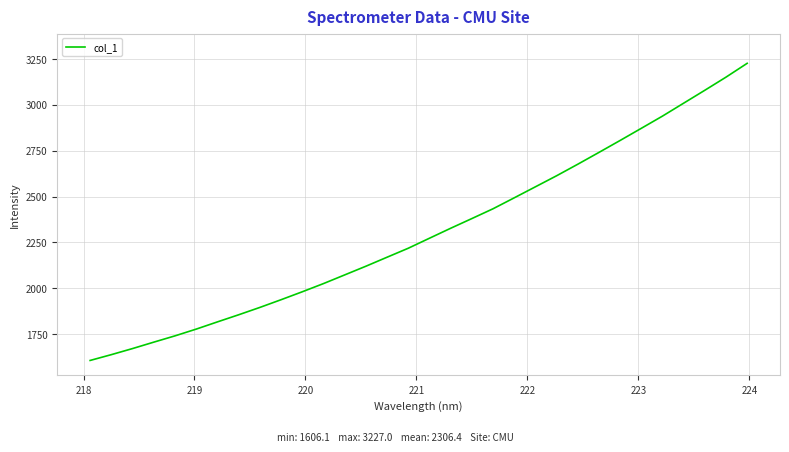

What is the greatest value displayed?

3227.0